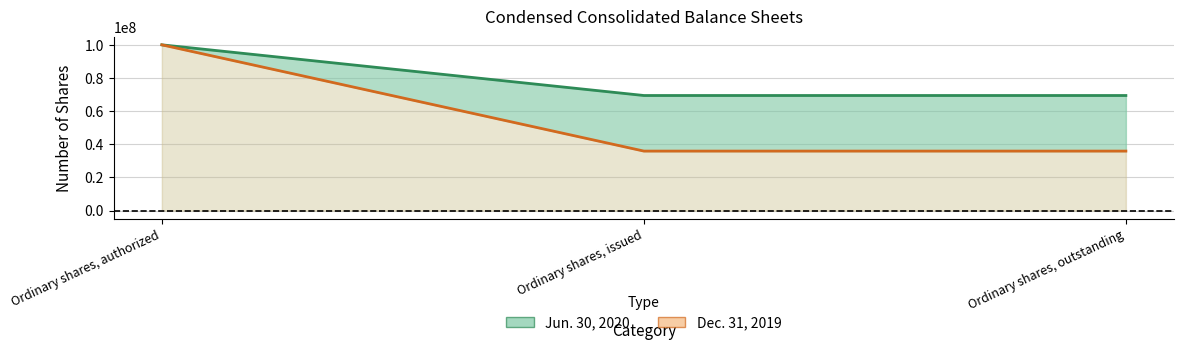

Reading left to right, what are all the values shown in this chart?

Jun. 30, 2020: Ordinary shares, authorized=100000000	Ordinary shares, issued=69428032	Ordinary shares, outstanding=69428032
Dec. 31, 2019: Ordinary shares, authorized=100000000	Ordinary shares, issued=35892209	Ordinary shares, outstanding=35892209